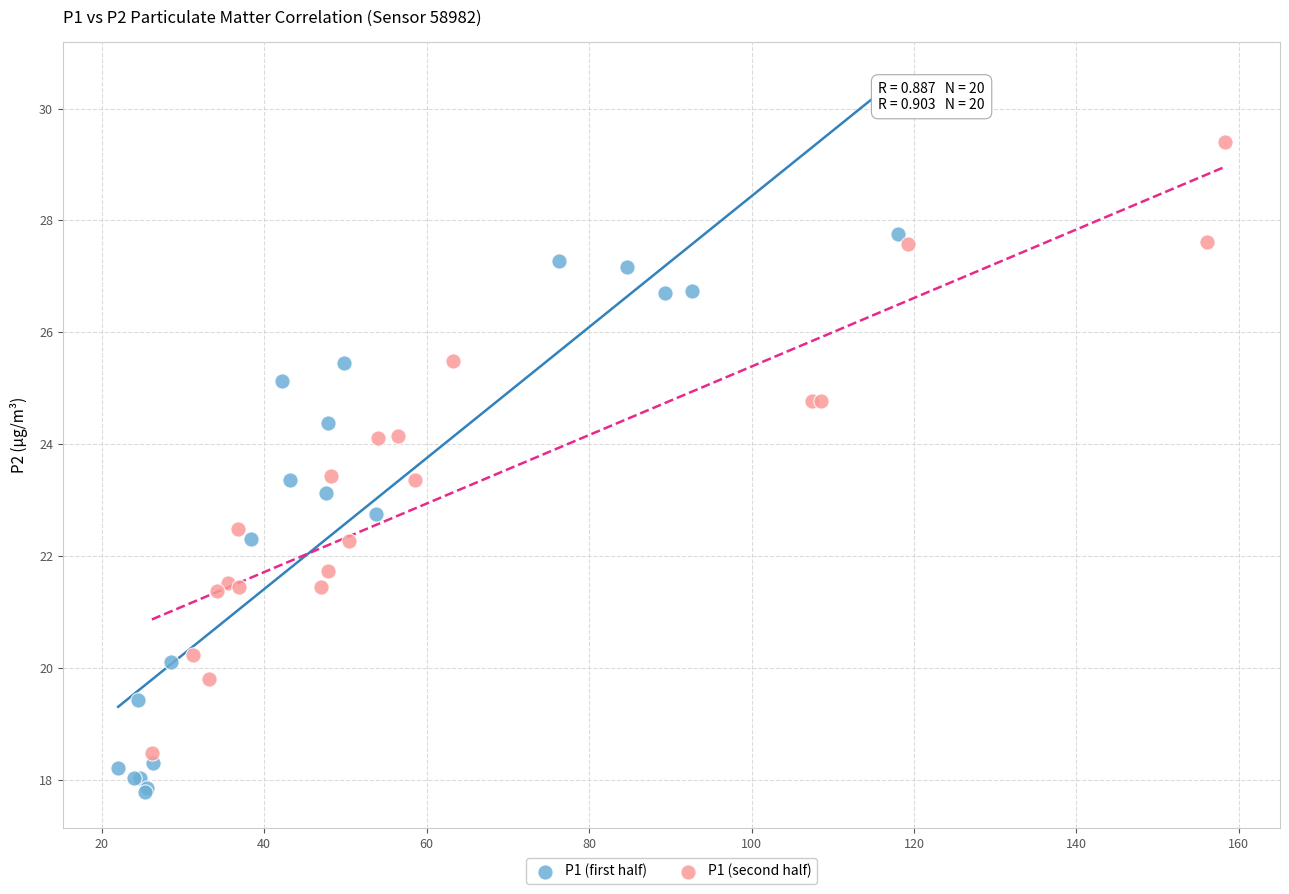

Which series reaches the minimum Y coordinate?

P1 (first half)